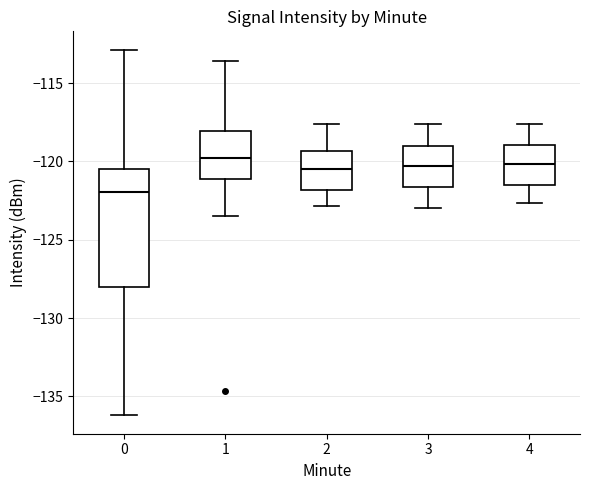

Where does the lower whisker of the box at x = 1 end on the y-axis? The values are not printed on the chart, so give them approximately, as read against the axis.

-123.5